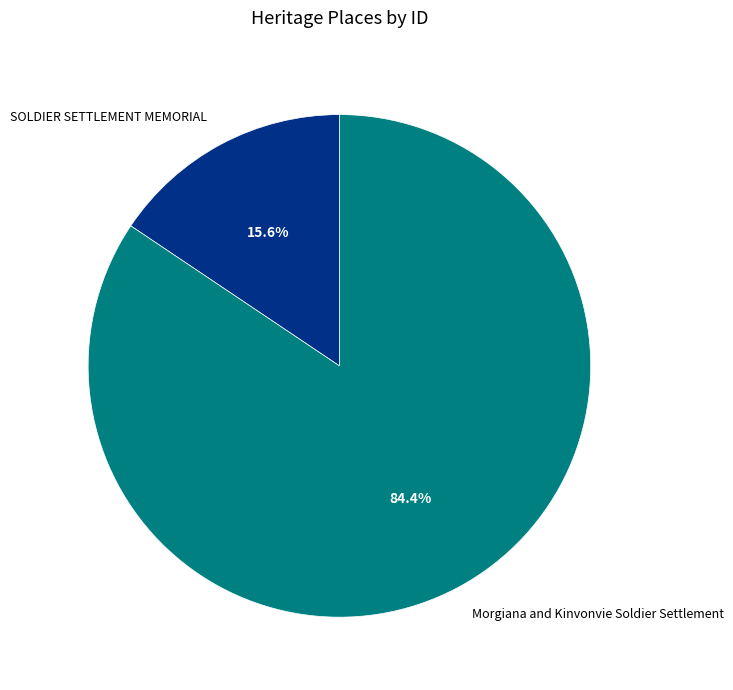

Does SOLDIER SETTLEMENT MEMORIAL represent more than half of the total?

No